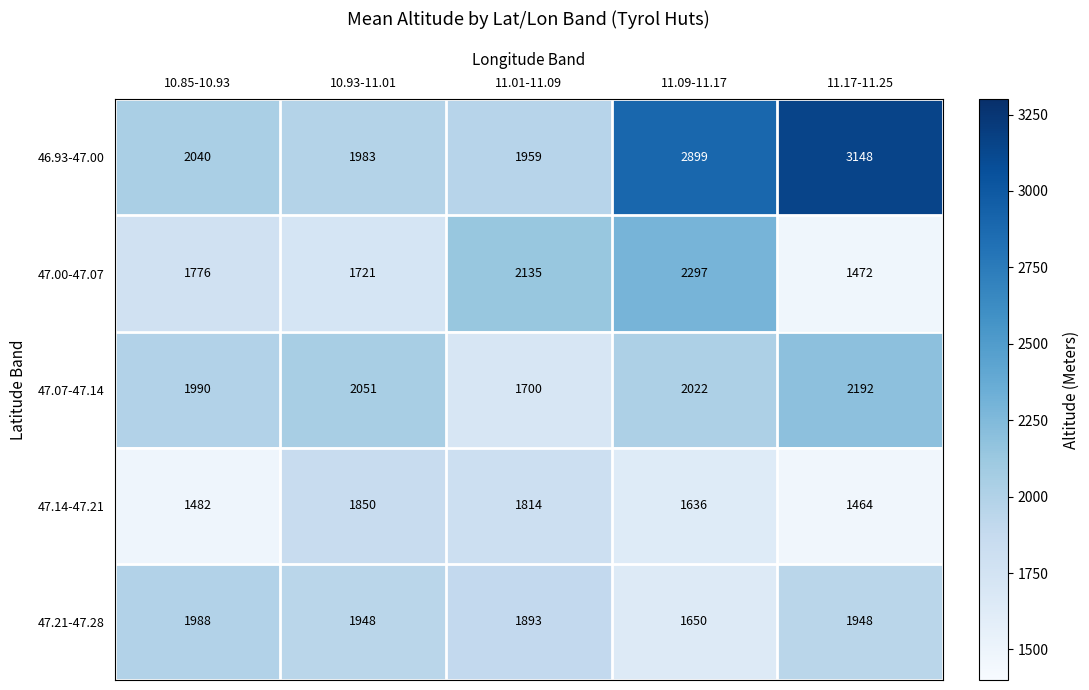

Which label corresponds to the largest value in the chart?

11.17-11.25